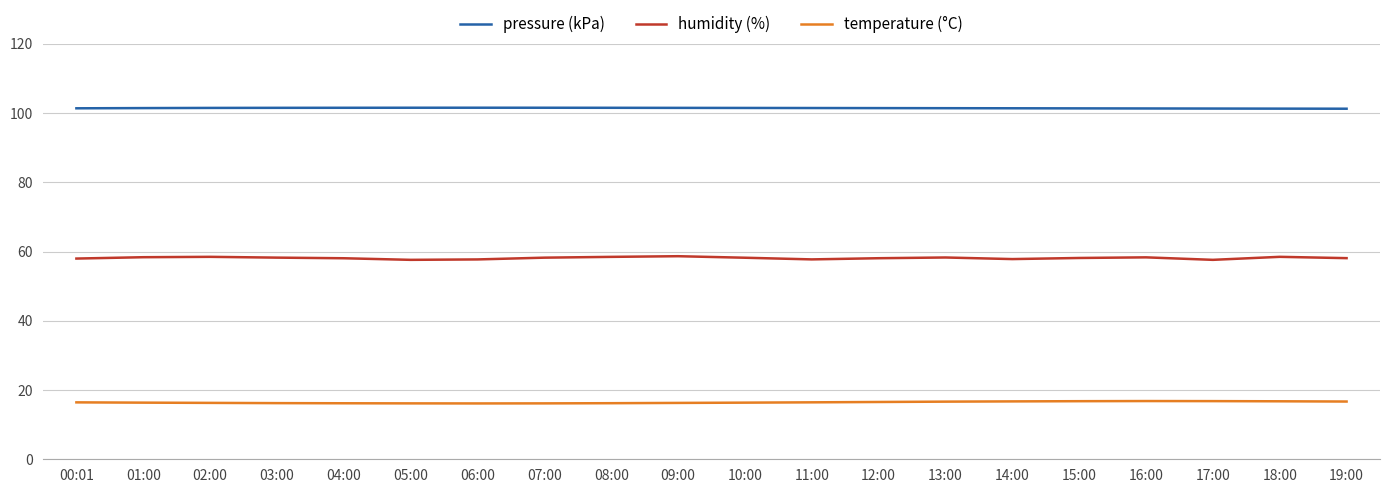

What is the smallest value displayed?

16.1